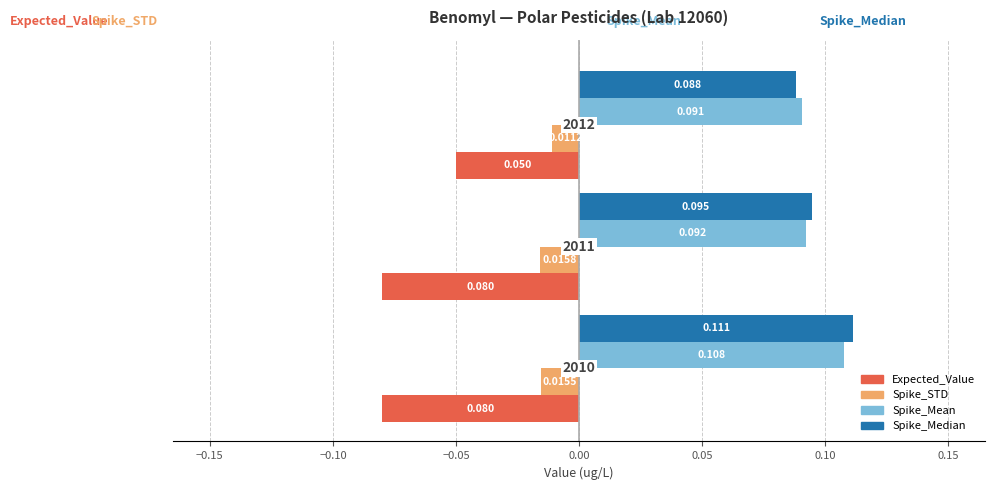

Which series has the widest spread of values?

Expected_Value